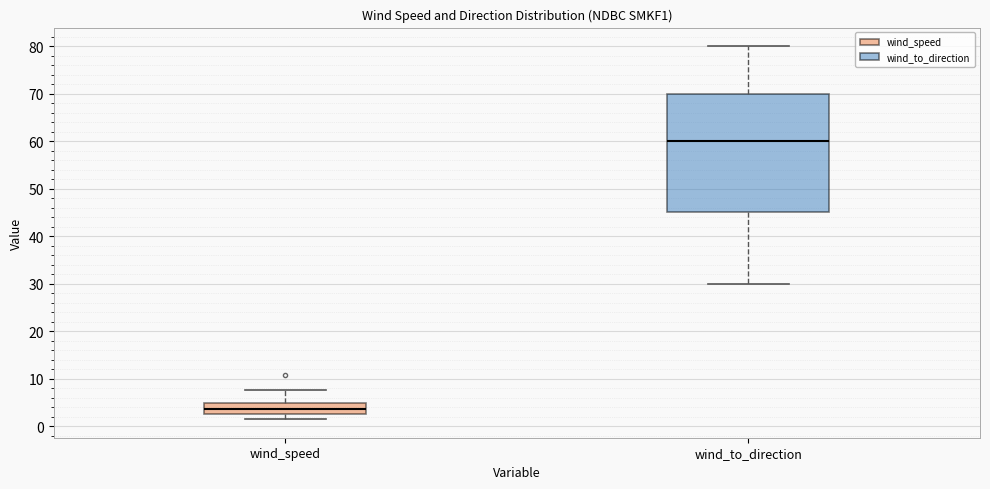

Which box's median line is the highest?

wind_to_direction